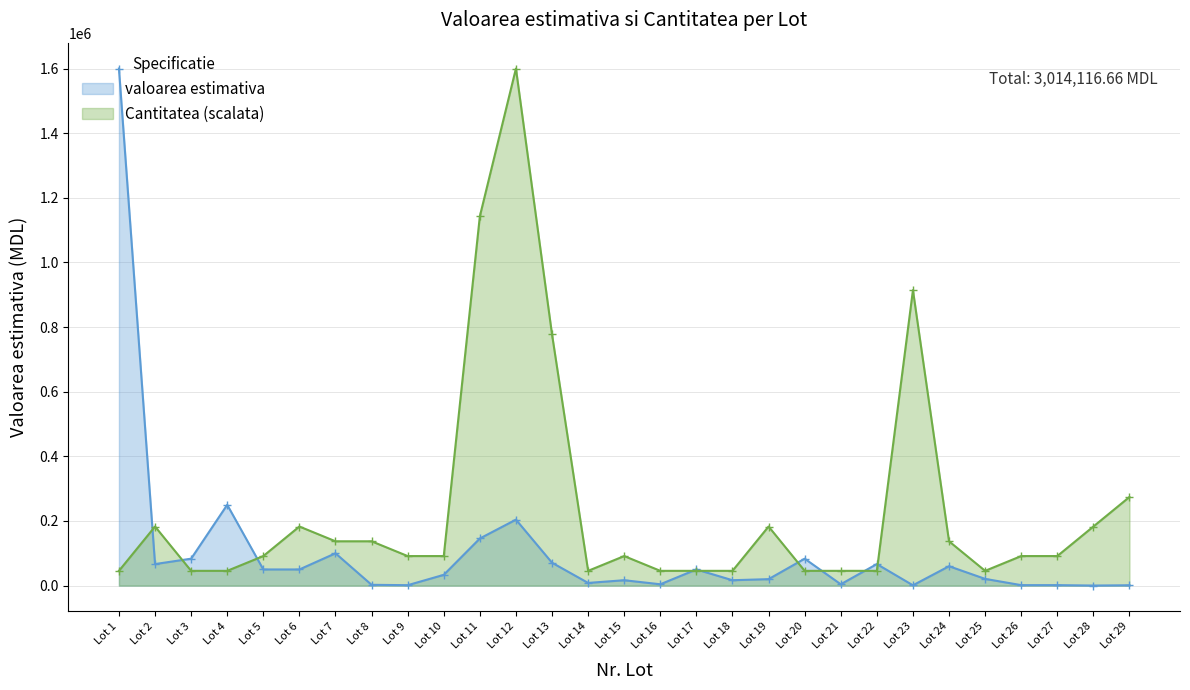

What are all the series names shown in the legend?

valoarea estimativa, Cantitatea (scalata)